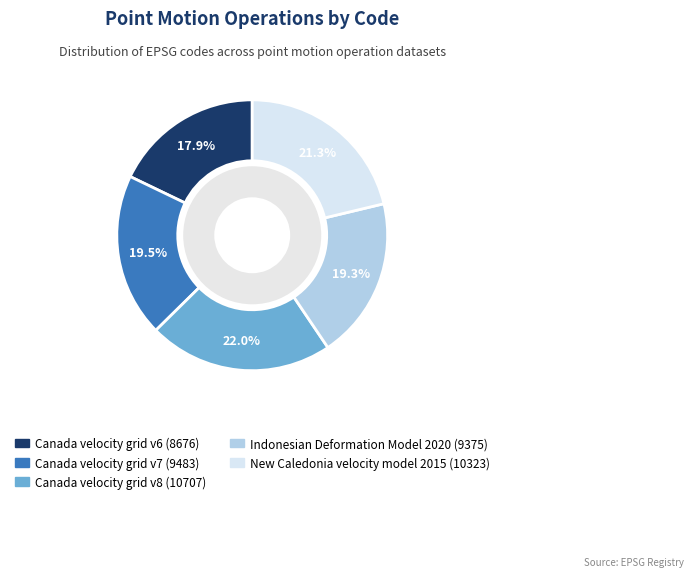

What portion of the pie excludes New Caledonia velocity model 2015?

78.7%